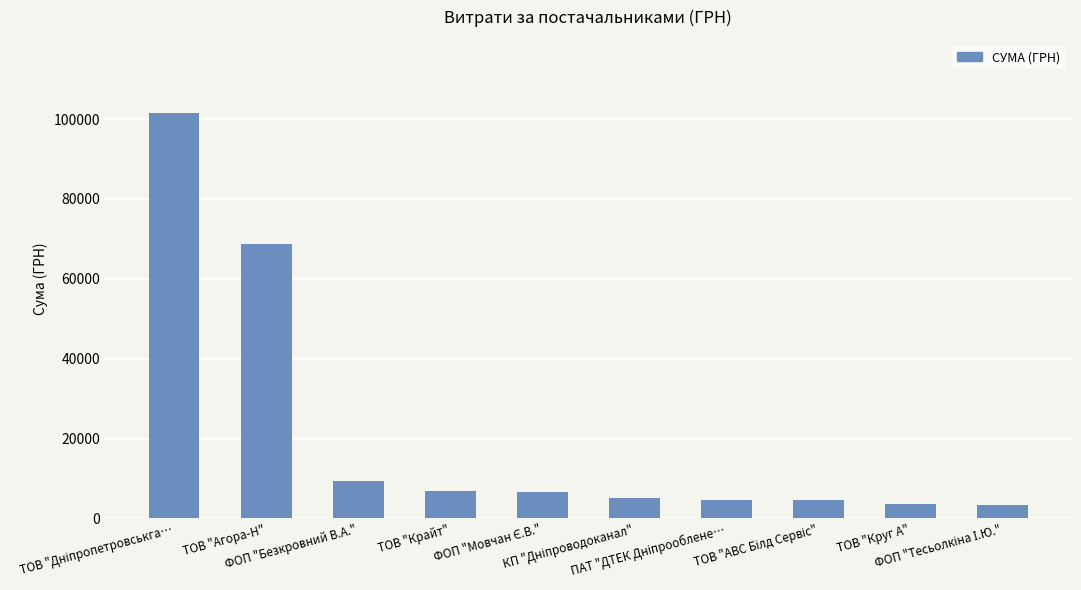

What is the sum of all values?

214269.3